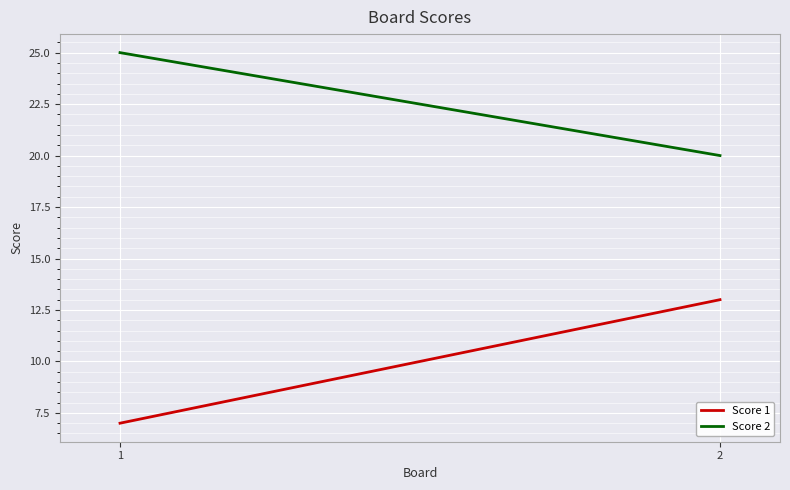

Count the Score 1 values in the range 7 to 13.

2